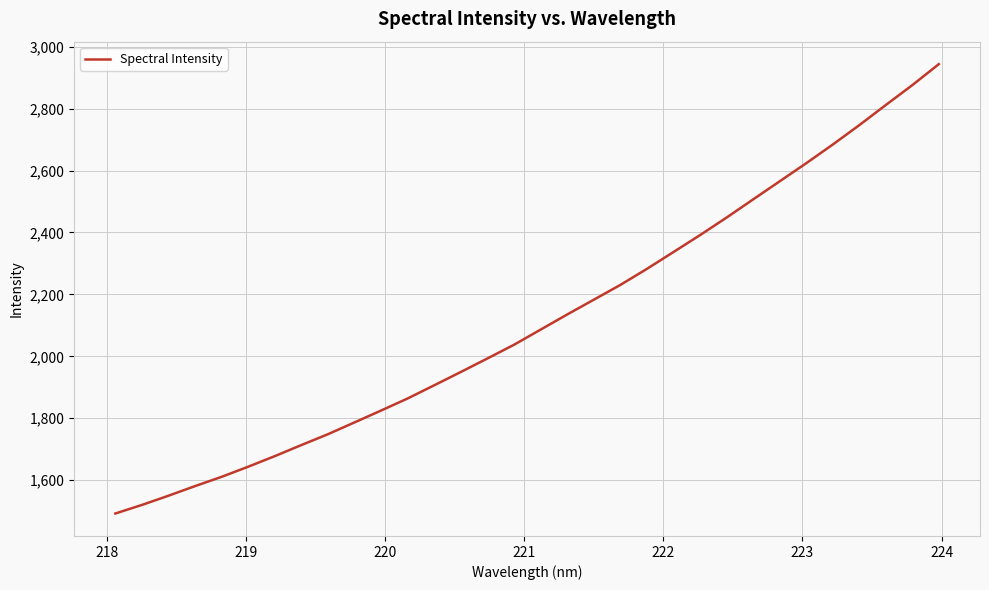

What is the difference between the maximum and minimum values?

1451.1